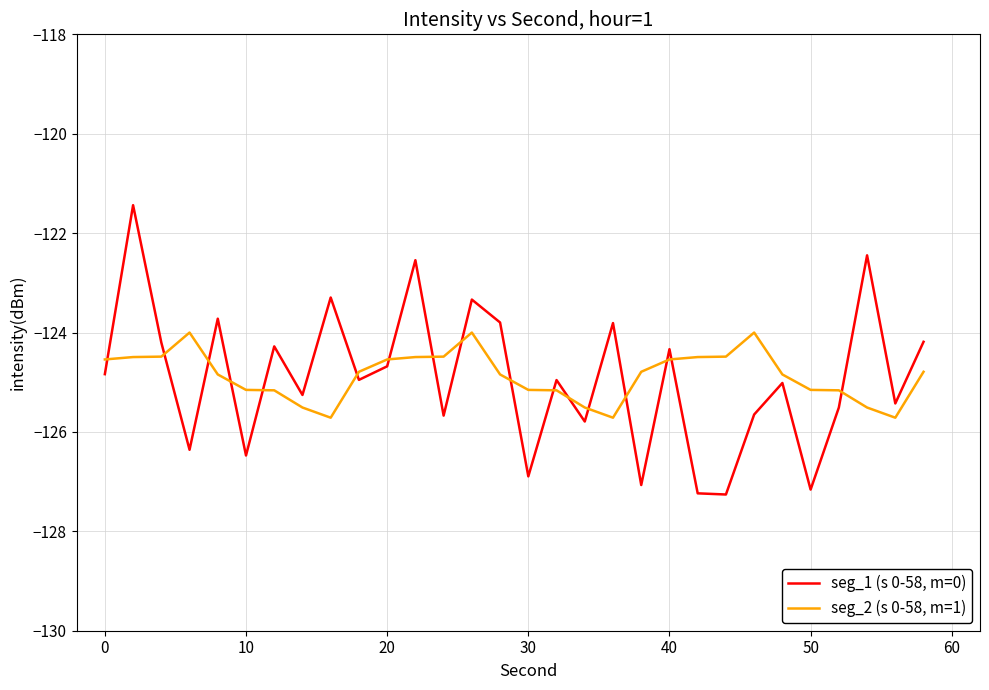

In seg_1 (s 0-58, m=0), how many points are higher than both neighbors (excluding endpoints)?

11